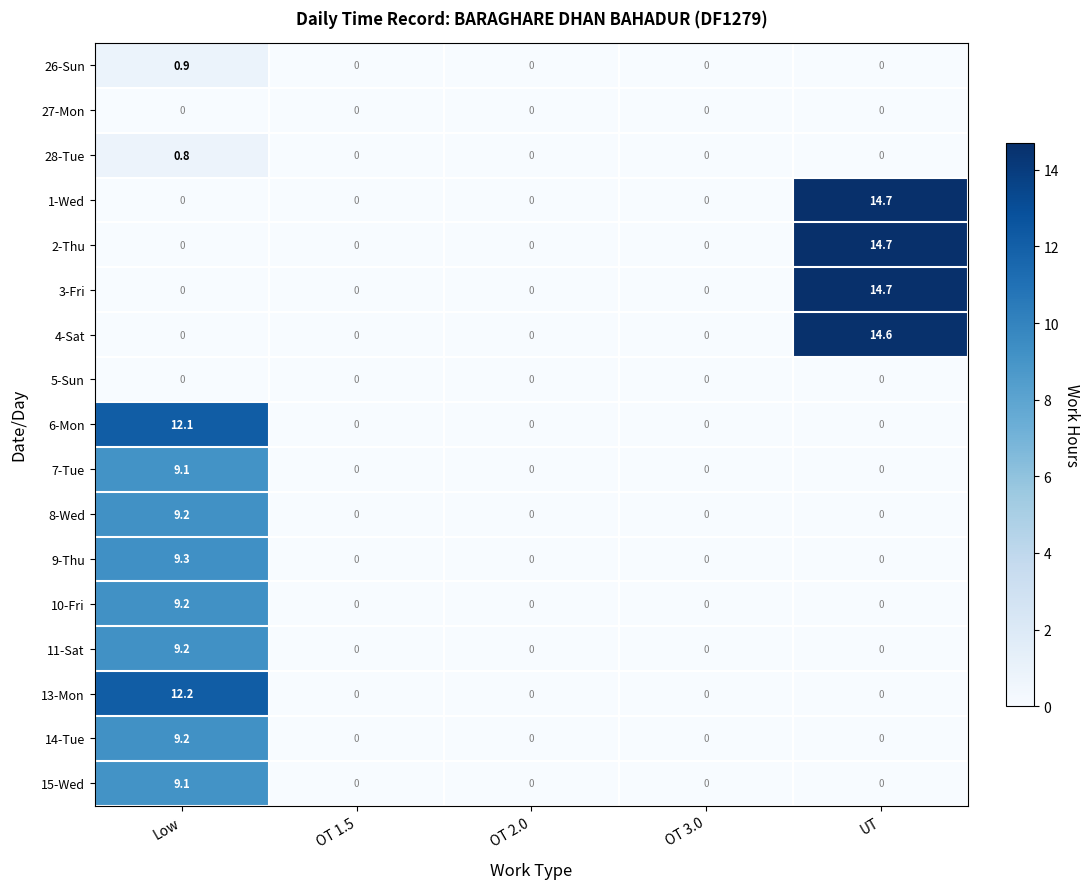

The value of 14-Tue at OT 2.0 is 0.0. True or false?

True